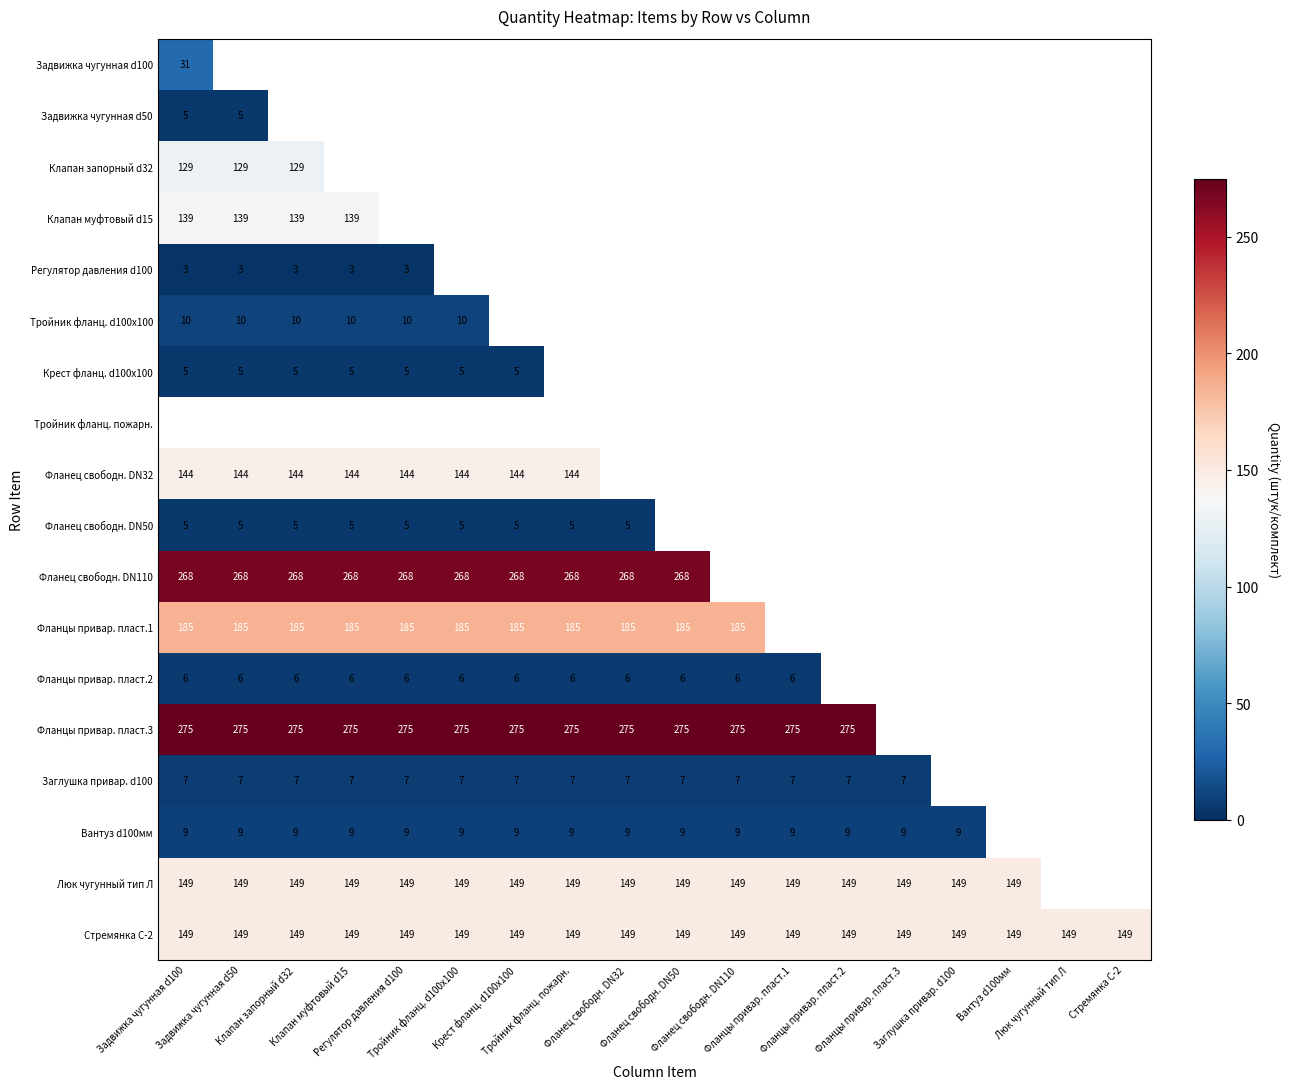

At which category does the chart reach its peak across all series?

Задвижка чугунная d100